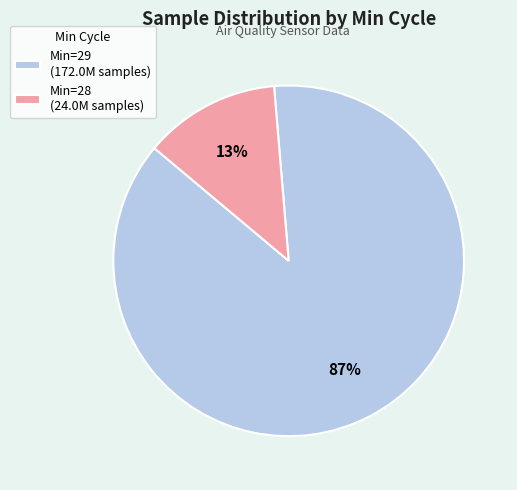

Between Min=29 (172.0M samples) and Min=28 (24.0M samples), which is larger?

Min=29 (172.0M samples)